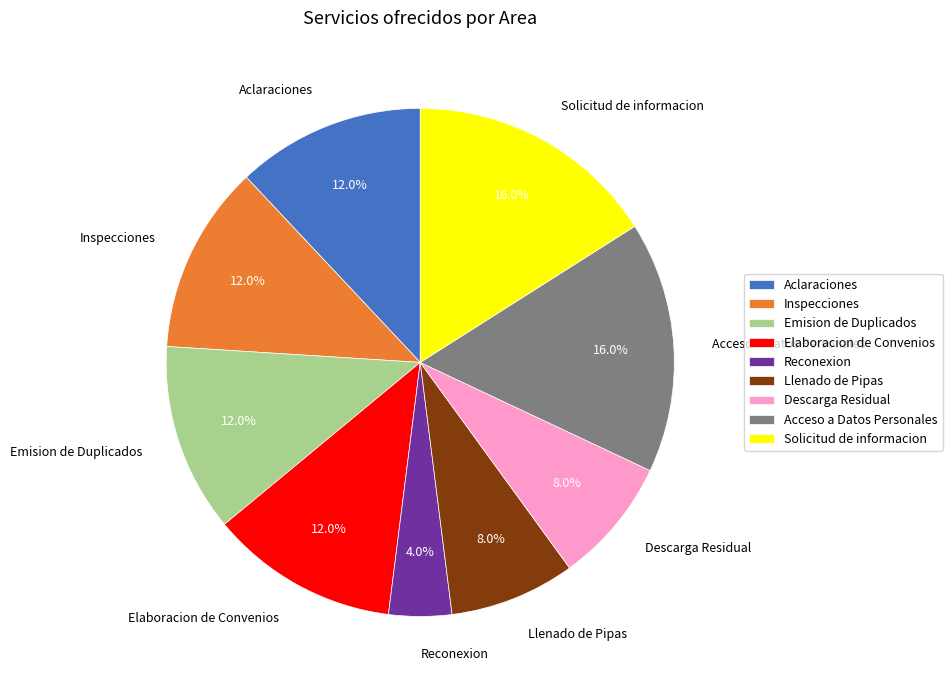

What is the total percentage of Acceso a Datos Personales and Solicitud de informacion?

32.0%